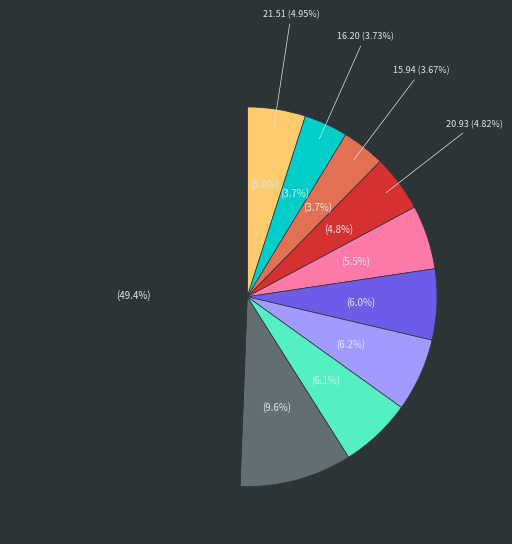

True or false: pct35 accounts for 5% of the total.

True